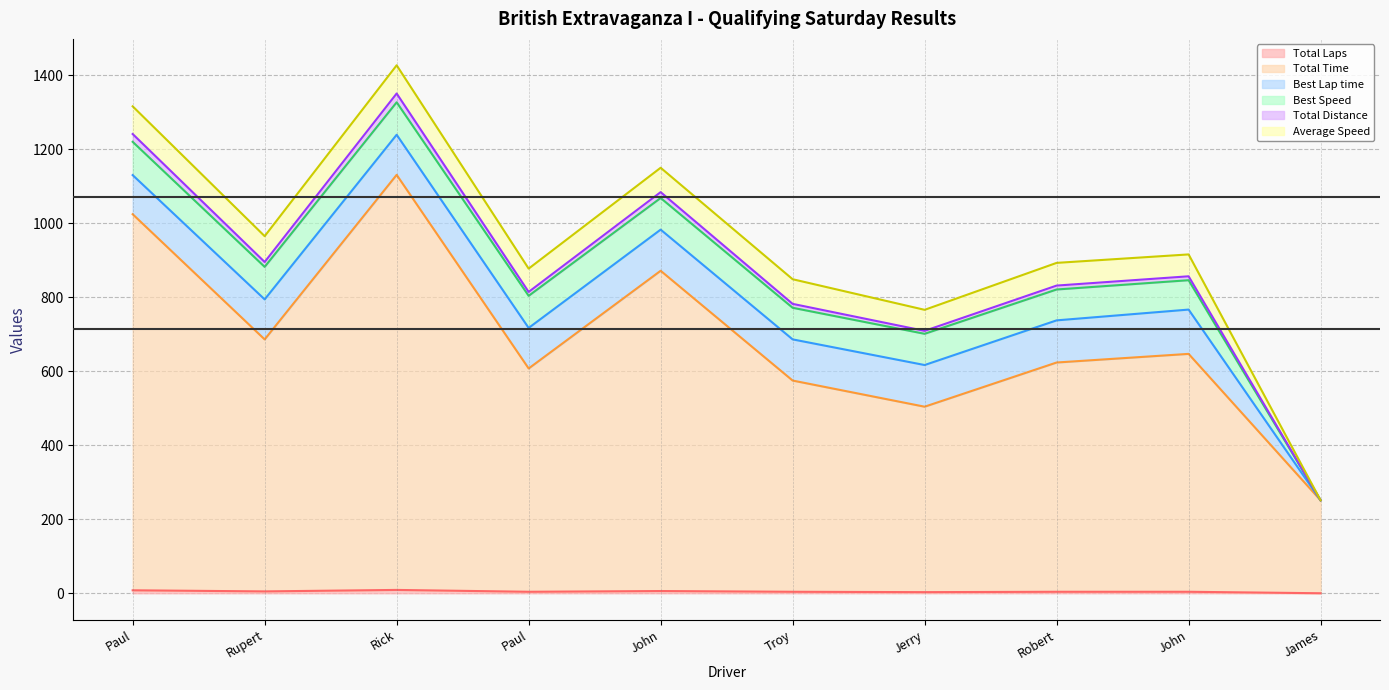

Does the chart have visible grid lines?

Yes